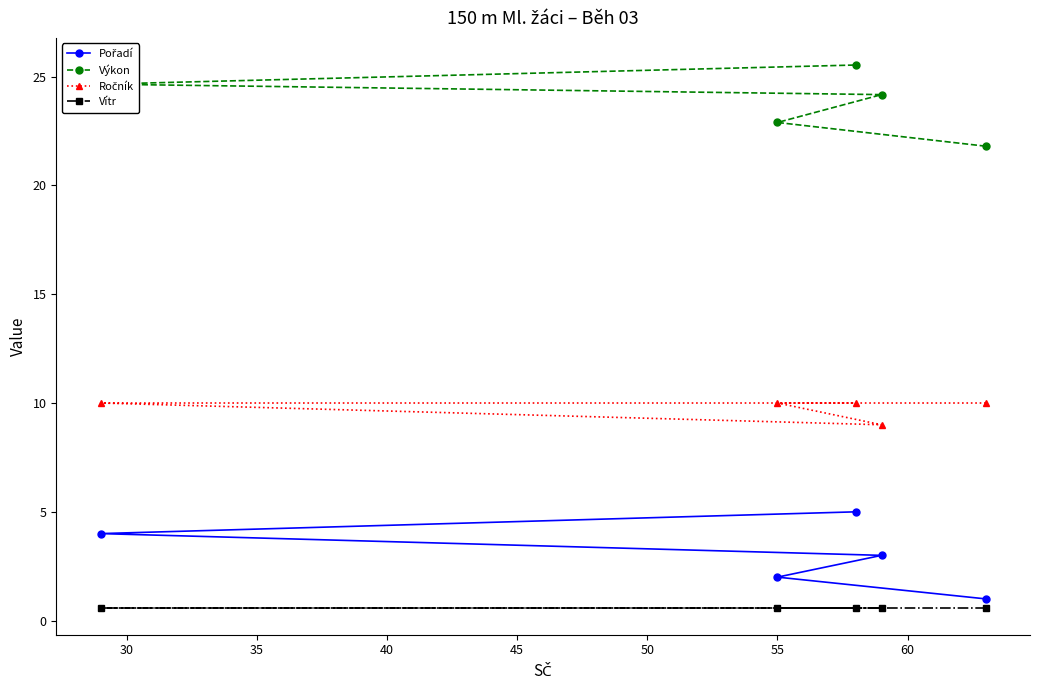

How many values in the Výkon series exceed 24?

3